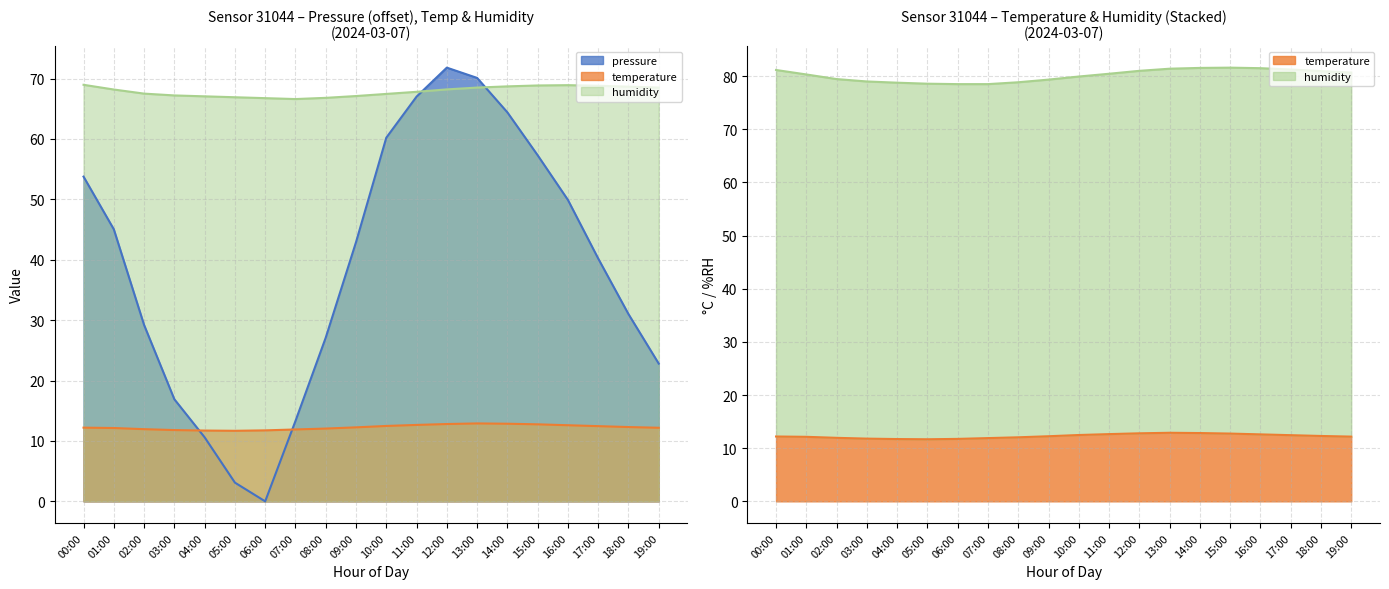

Which series has the largest range (max minus min)?

pressure